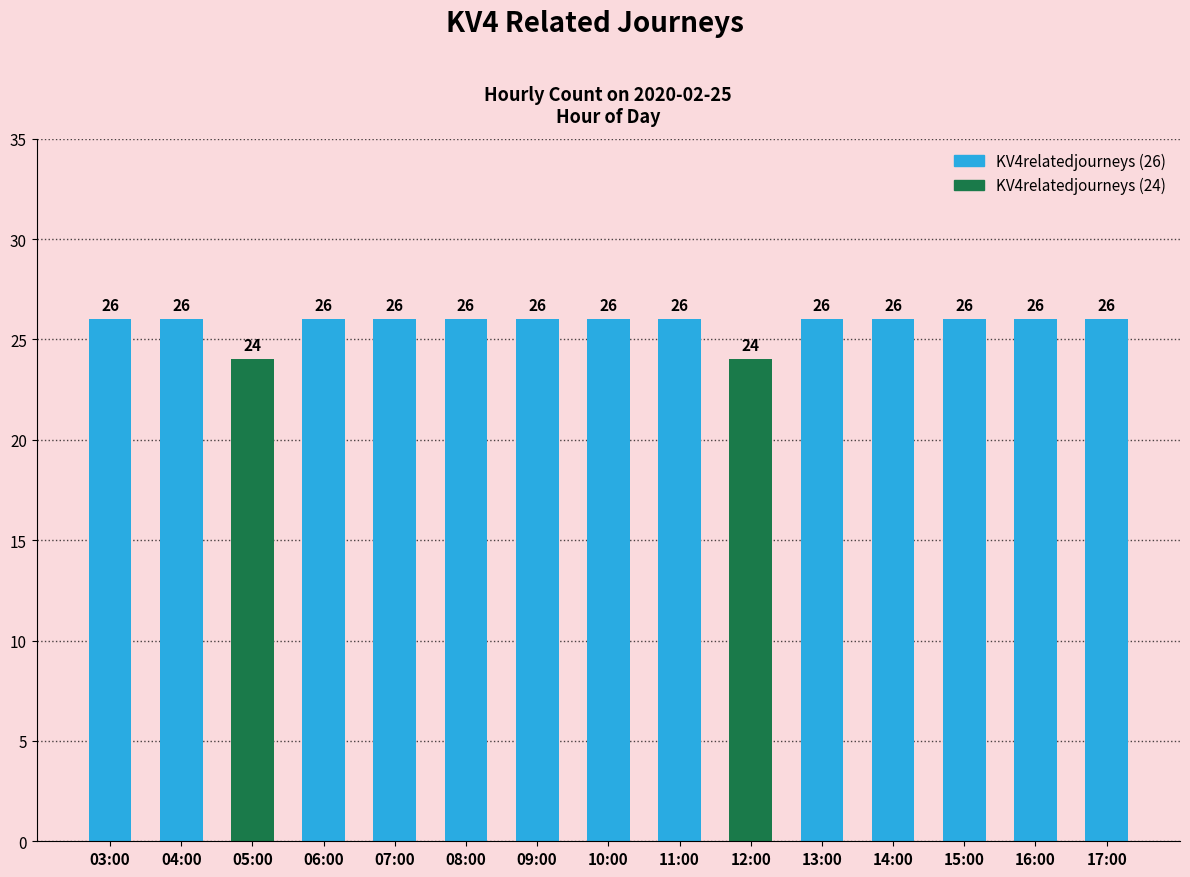

Does the chart contain stacked bars?

No